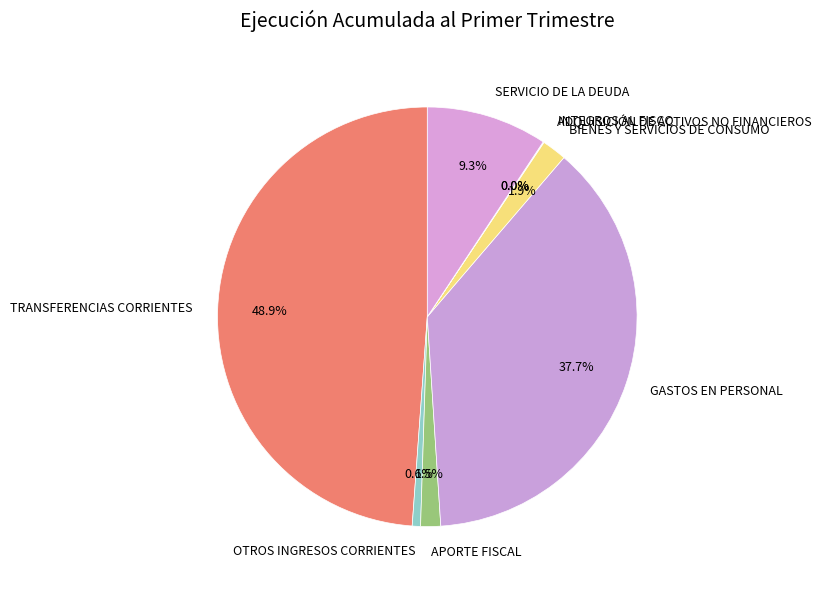

Is there any slice that represents more than half of the pie?

No